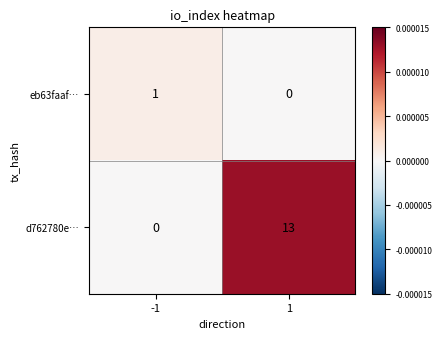

Reading left to right, extract all data points from this chart.

eb63faaf…: 1	0
d762780e…: 0	13